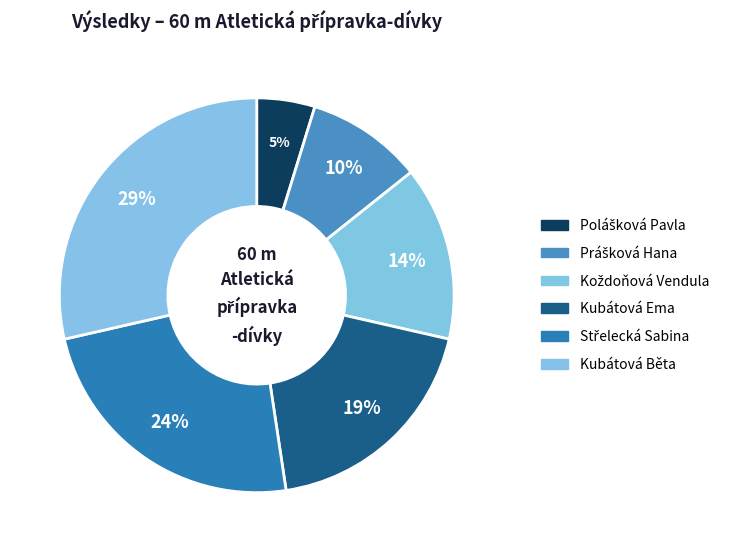

To the nearest percent, what portion does Kubátová Běta represent?

29%